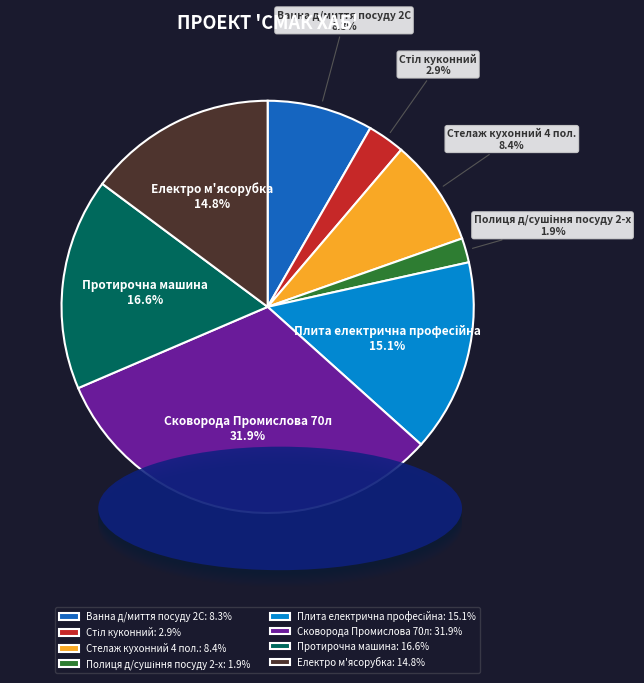

What percentage is the Стелаж кухонний 4 пол. slice, to the nearest percent?

8%